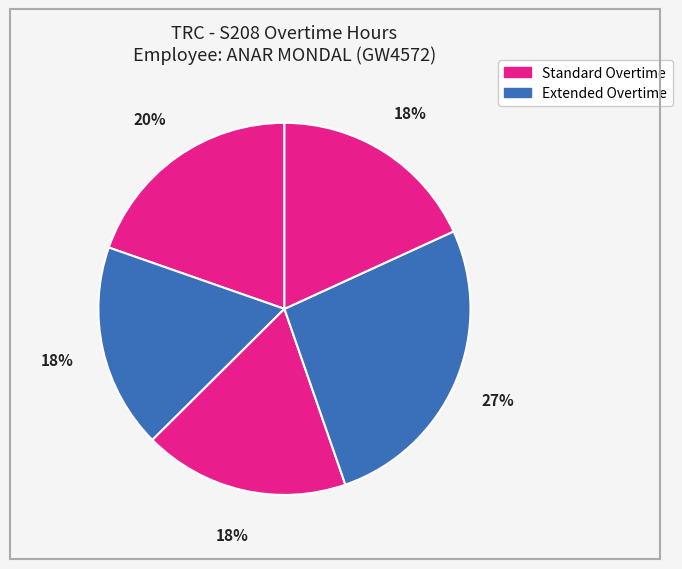

To the nearest percent, what is the average slice percentage?

20%